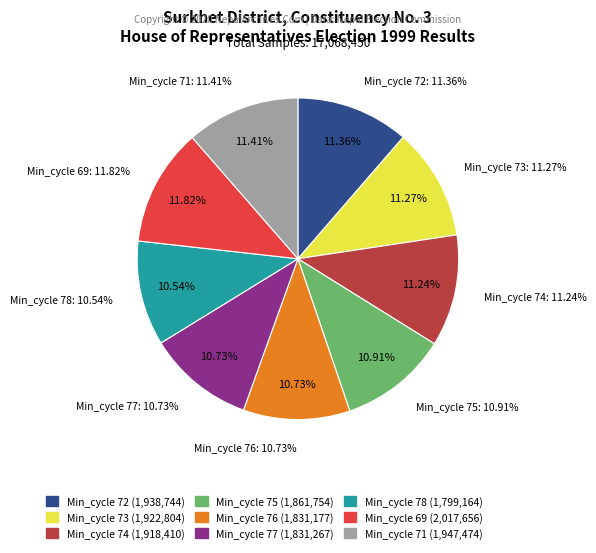

True or false: 69 accounts for 12% of the total.

True